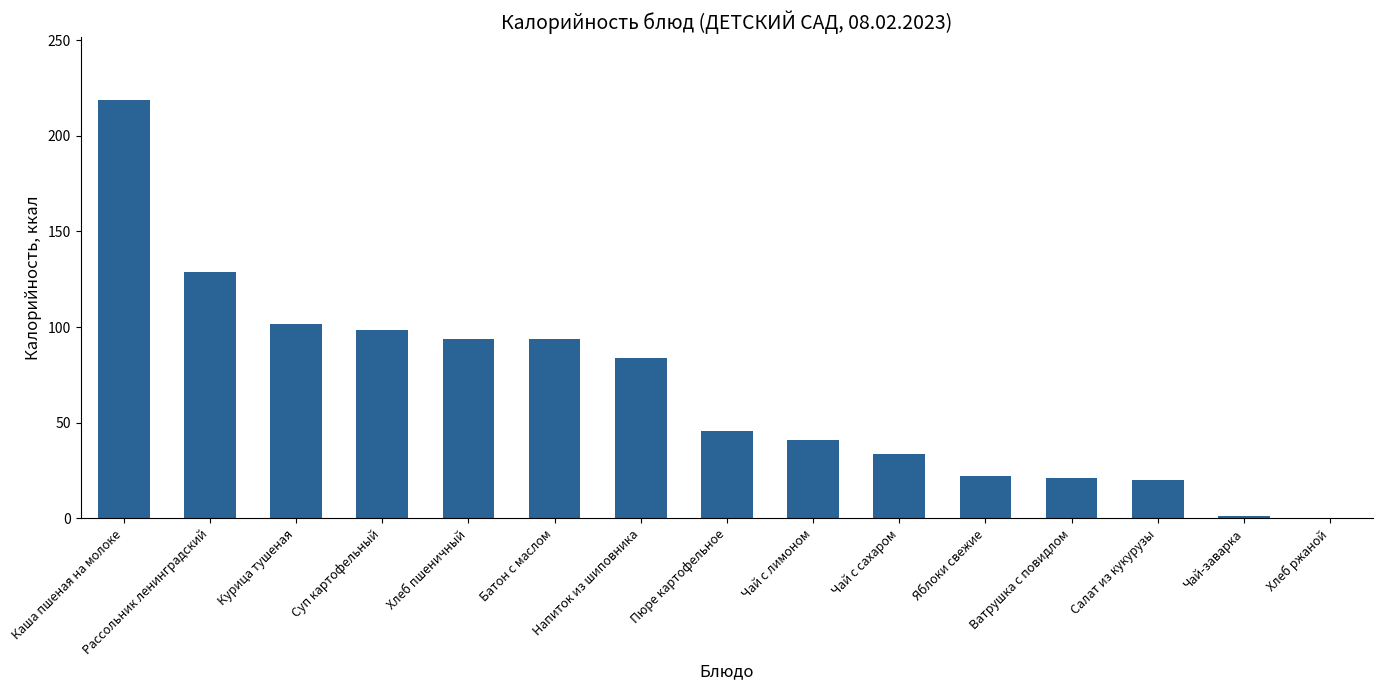

Are the bars horizontal?

No